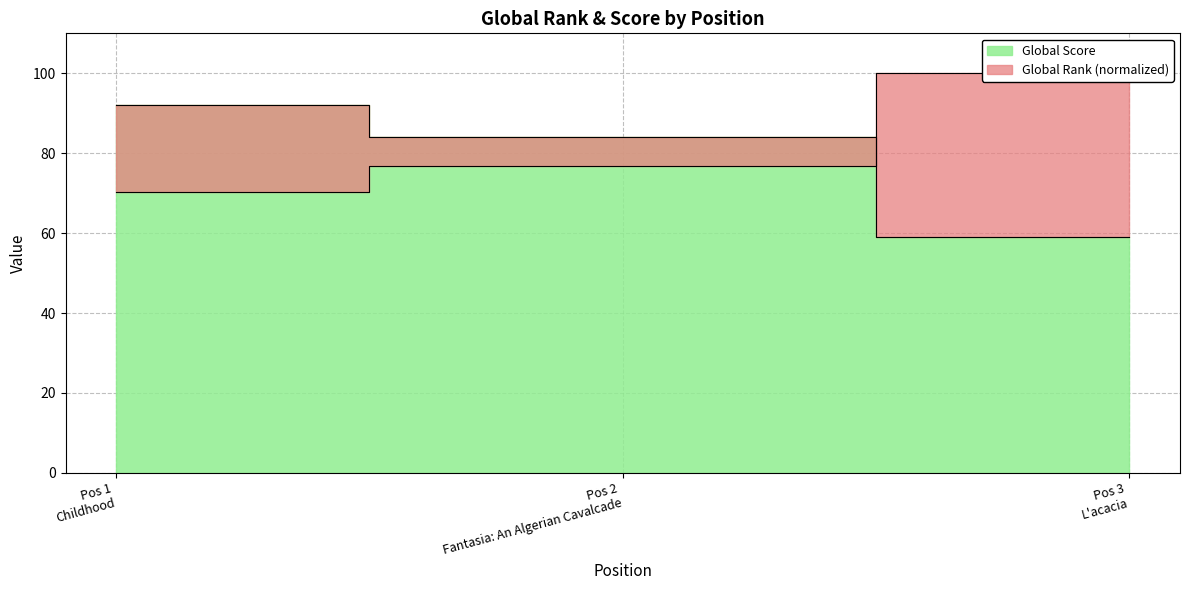

How many Global Score values are between 59 and 92?

3